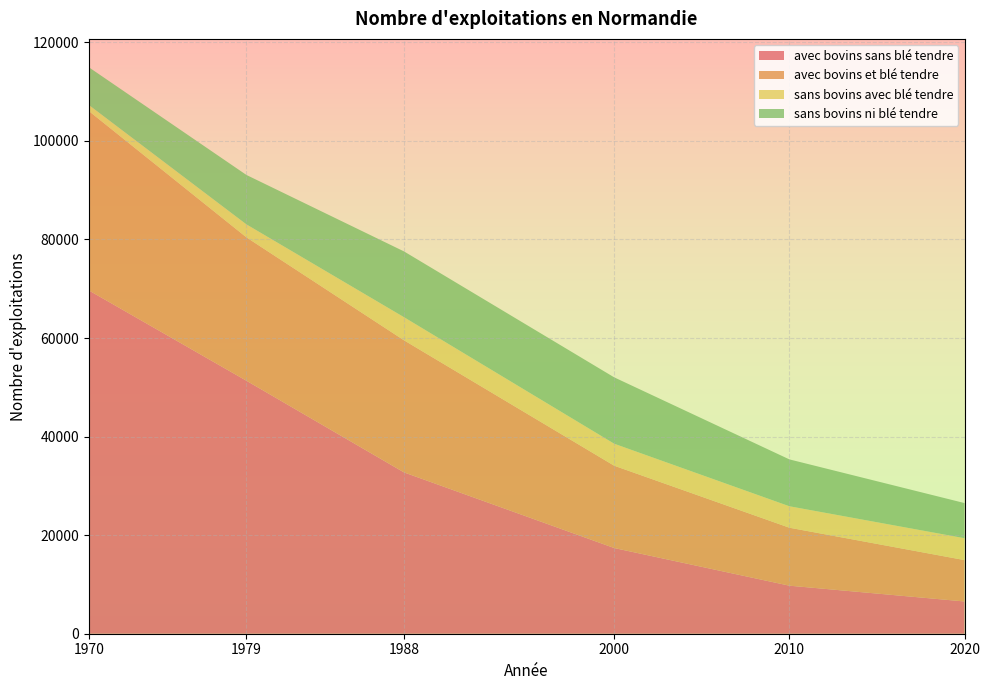

Reading right to left, list all the values displayed in this chart.

avec bovins sans blé tendre: 2020=6546	2010=9749	2000=17388	1988=32732	1979=51334	1970=69664
avec bovins et blé tendre: 2020=8394	2010=11762	2000=16700	1988=26797	1979=29092	1970=36394
sans bovins avec blé tendre: 2020=4440	2010=4353	2000=4463	1988=4691	1979=2633	1970=1230
sans bovins ni blé tendre: 2020=7130	2010=9510	2000=13466	1988=13348	1979=10027	1970=7657